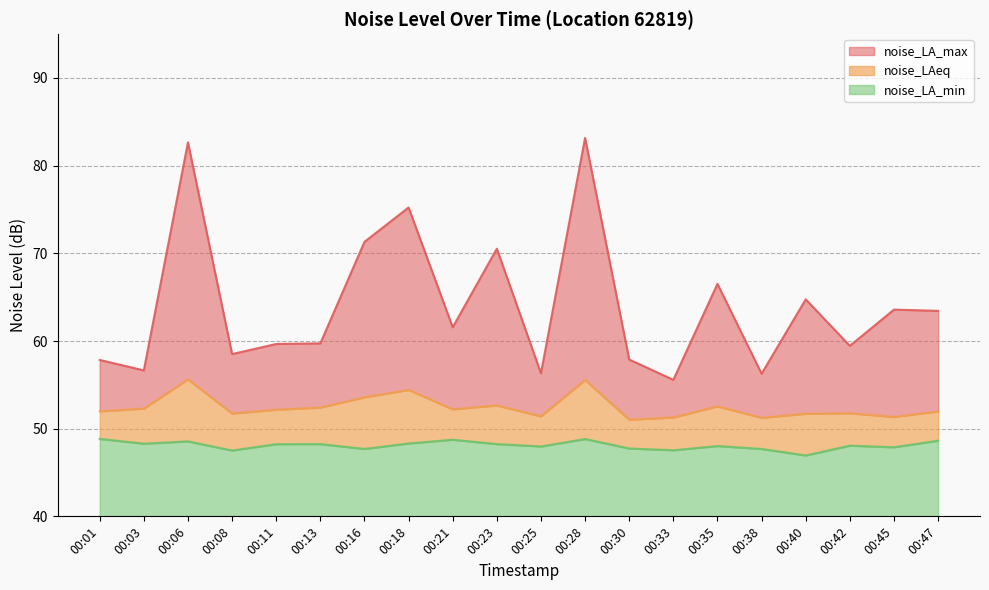

Is it true that noise_LAeq equals 27.0 at 00:47?

False